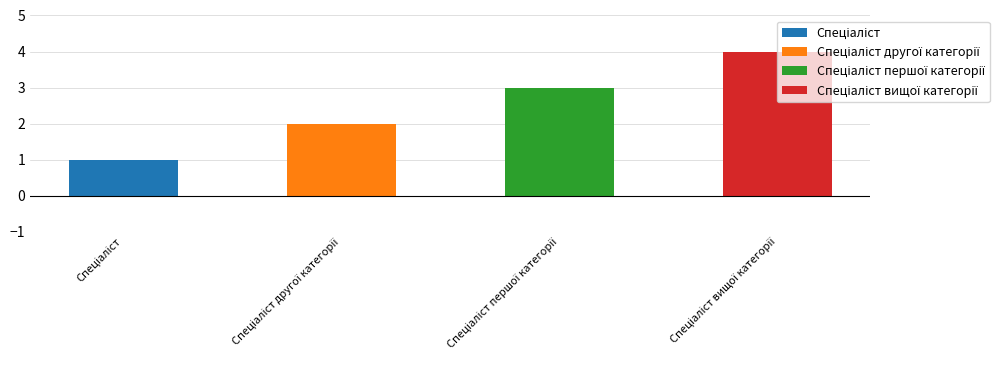

Reading right to left, extract all data points from this chart.

Спеціаліст вищої категорії=4	Спеціаліст першої категорії=3	Спеціаліст другої категорії=2	Спеціаліст=1